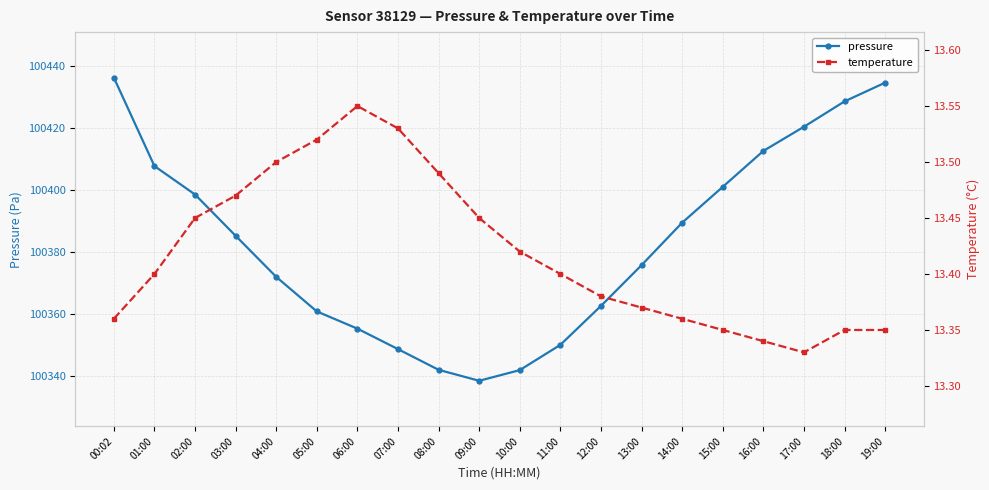

True or false: pressure has more than 2 points higher than both neighbors.

False